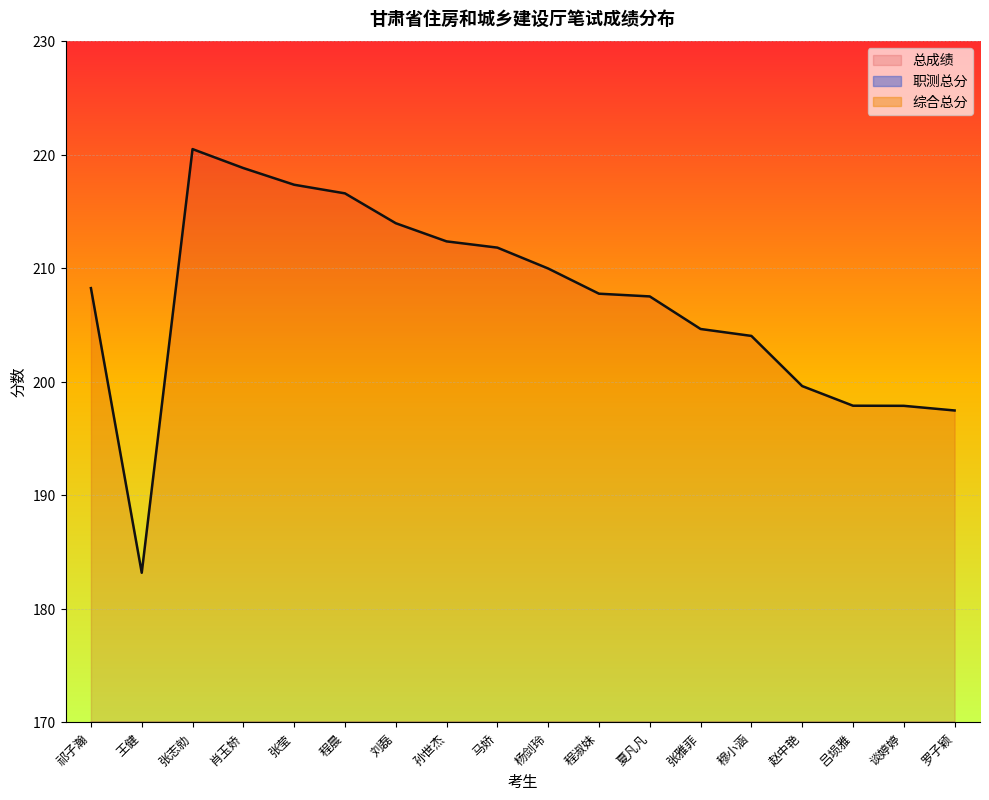

Reading right to left, what are all the values shown in this chart?

职测总分: 罗子颖=100.5	谈婷婷=87.9	吕埙雅=98.9	赵中艳=93.1	穆小涵=92.0	张雅菲=100.1	夏凡凡=99.0	程淑妹=96.7	杨剑玲=104.5	马娇=92.3	孙世杰=103.3	刘磊=104.5	程晨=93.1	张莹=111.8	肖玉娇=108.8	张志勍=107.0	王健=92.7	祁子瀚=101.7
综合总分: 罗子颖=97.0	谈婷婷=110.0	吕埙雅=99.0	赵中艳=106.5	穆小涵=112.0	张雅菲=104.5	夏凡凡=108.5	程淑妹=111.0	杨剑玲=105.5	马娇=119.5	孙世杰=109.0	刘磊=109.5	程晨=123.5	张莹=105.5	肖玉娇=110.0	张志勍=113.5	王健=90.5	祁子瀚=106.5
总成绩: 罗子颖=197.4	谈婷婷=197.9	吕埙雅=197.9	赵中艳=199.6	穆小涵=204.0	张雅菲=204.6	夏凡凡=207.5	程淑妹=207.7	杨剑玲=210.0	马娇=211.8	孙世杰=212.3	刘磊=213.9	程晨=216.6	张莹=217.3	肖玉娇=218.8	张志勍=220.5	王健=183.2	祁子瀚=208.2